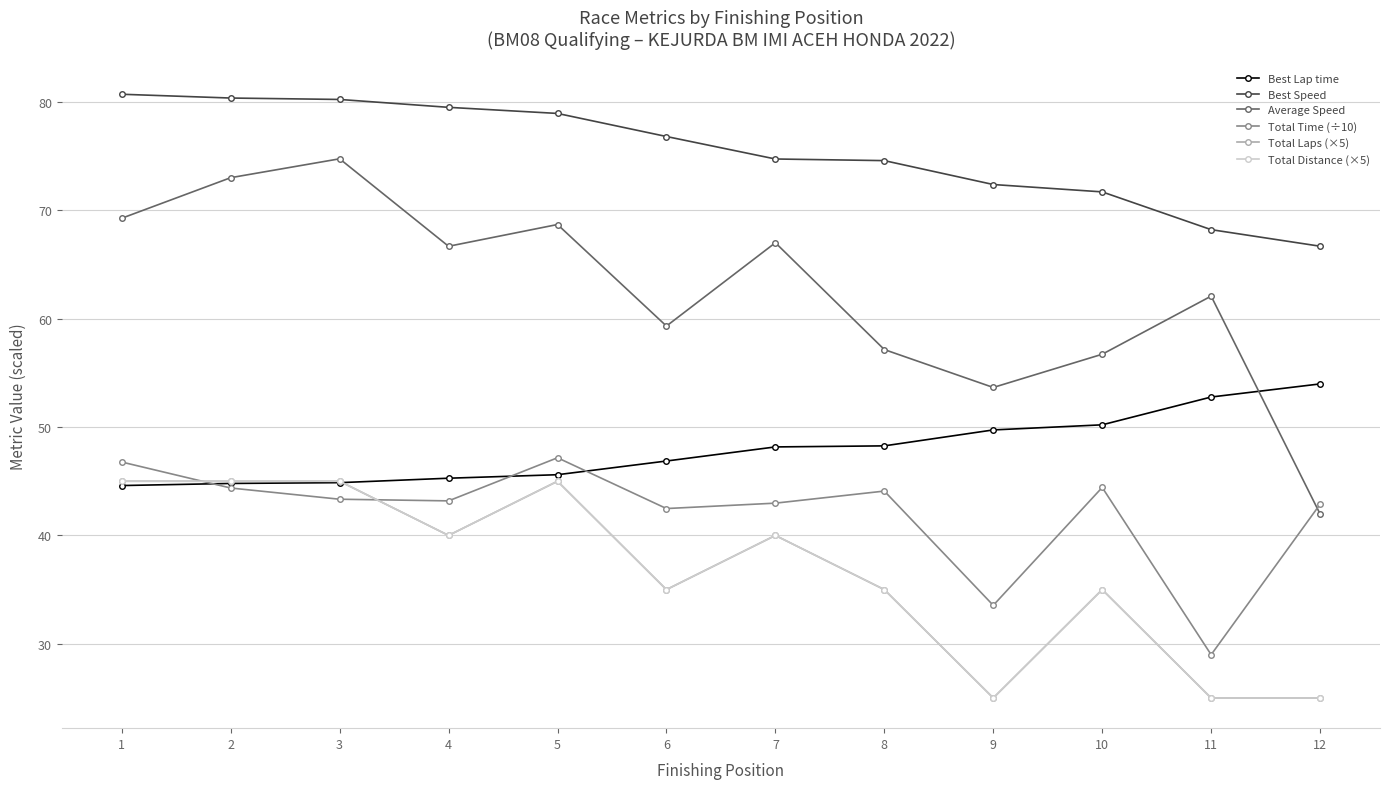

Reading left to right, extract all data points from this chart.

Best Lap time: 1=44.6	2=44.8	3=44.9	4=45.3	5=45.6	6=46.9	7=48.2	8=48.3	9=49.7	10=50.2	11=52.8	12=54.0
Best Speed: 1=80.7	2=80.4	3=80.2	4=79.5	5=78.9	6=76.8	7=74.7	8=74.6	9=72.4	10=71.7	11=68.2	12=66.7
Average Speed: 1=69.3	2=73.0	3=74.8	4=66.7	5=68.7	6=59.3	7=67.0	8=57.2	9=53.7	10=56.7	11=62.1	12=42.0
Total Time (÷10): 1=46.8	2=44.4	3=43.3	4=43.2	5=47.2	6=42.5	7=43.0	8=44.1	9=33.5	10=44.4	11=29.0	12=42.9
Total Laps (×5): 1=45.0	2=45.0	3=45.0	4=40.0	5=45.0	6=35.0	7=40.0	8=35.0	9=25.0	10=35.0	11=25.0	12=25.0
Total Distance (×5): 1=45.0	2=45.0	3=45.0	4=40.0	5=45.0	6=35.0	7=40.0	8=35.0	9=25.0	10=35.0	11=25.0	12=25.0